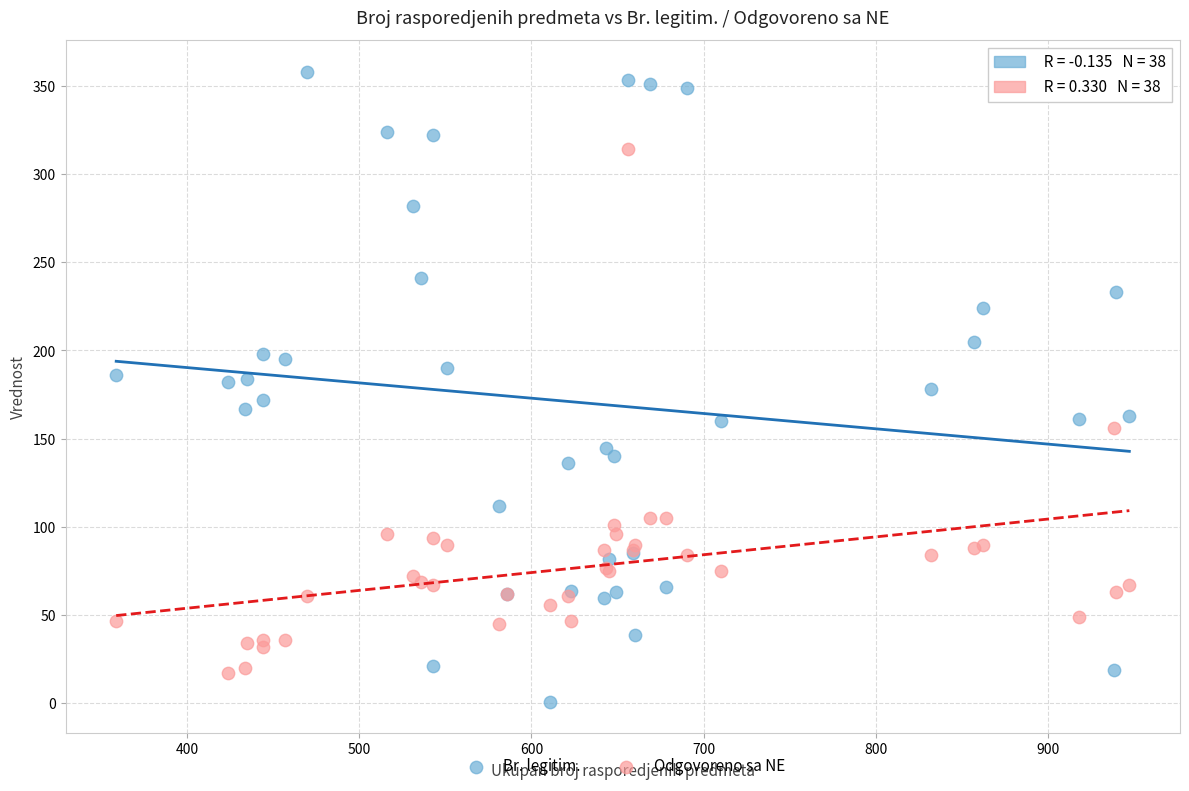

Which series contains the lowest Y value?

Br. legitim.